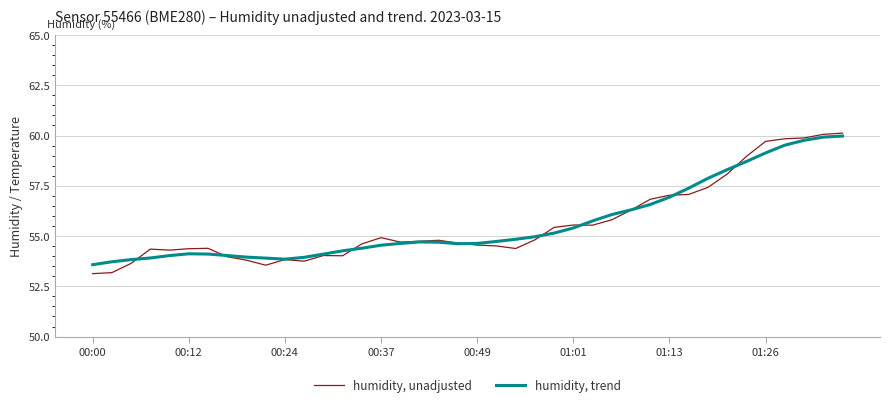

What is the maximum value shown in the chart?

60.1